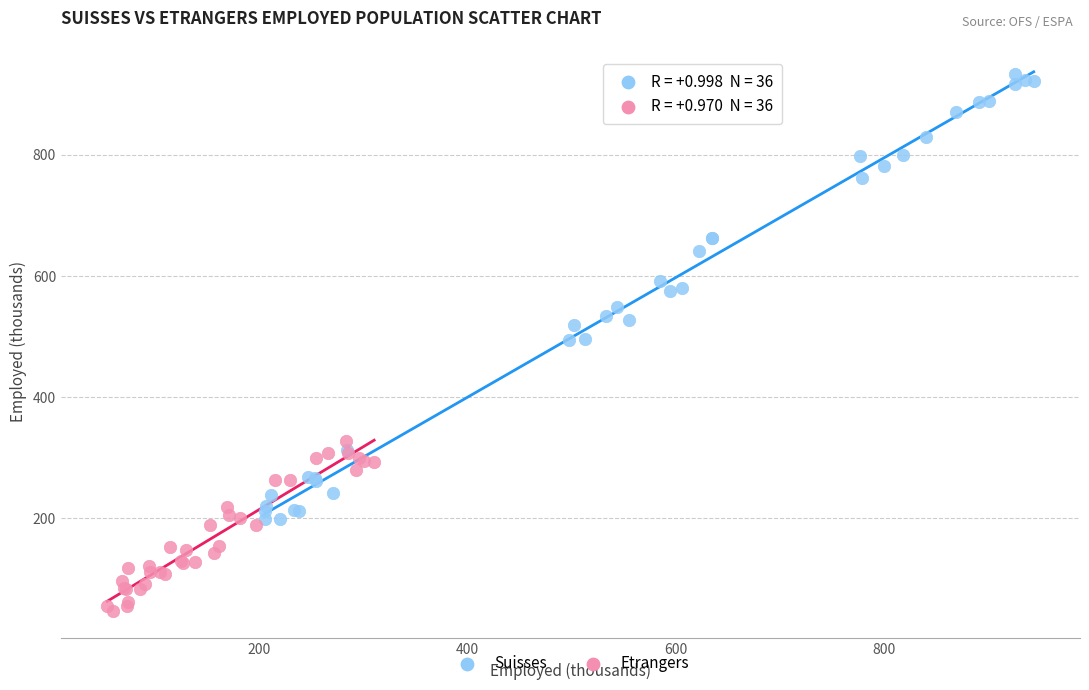

Which series contains the highest Y value?

Suisses